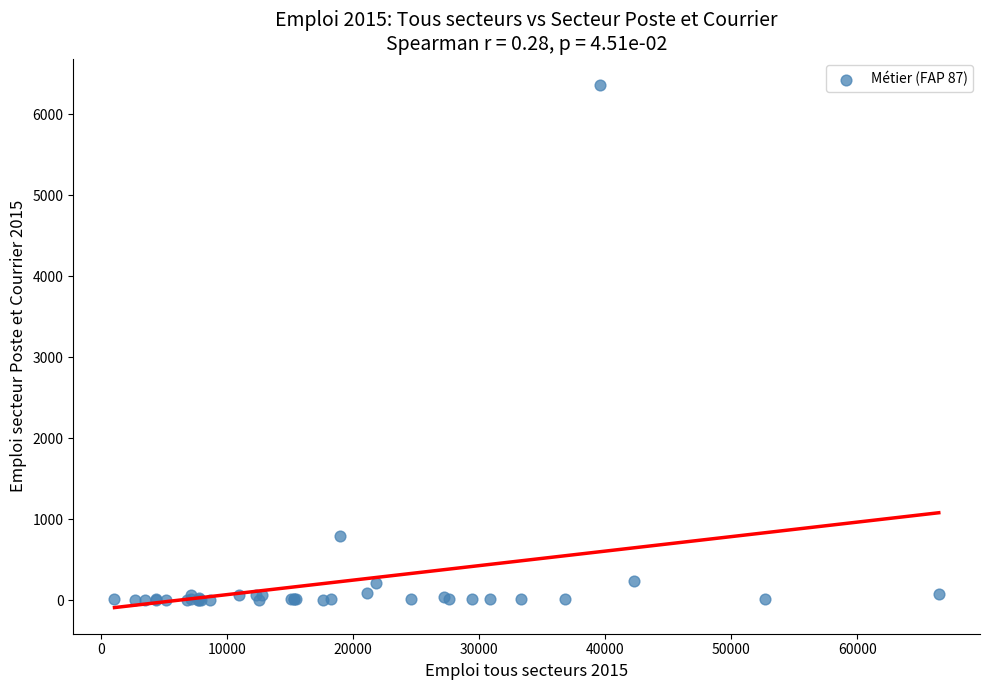

What Y value in the scatter plot is closest to 3181?

792.0